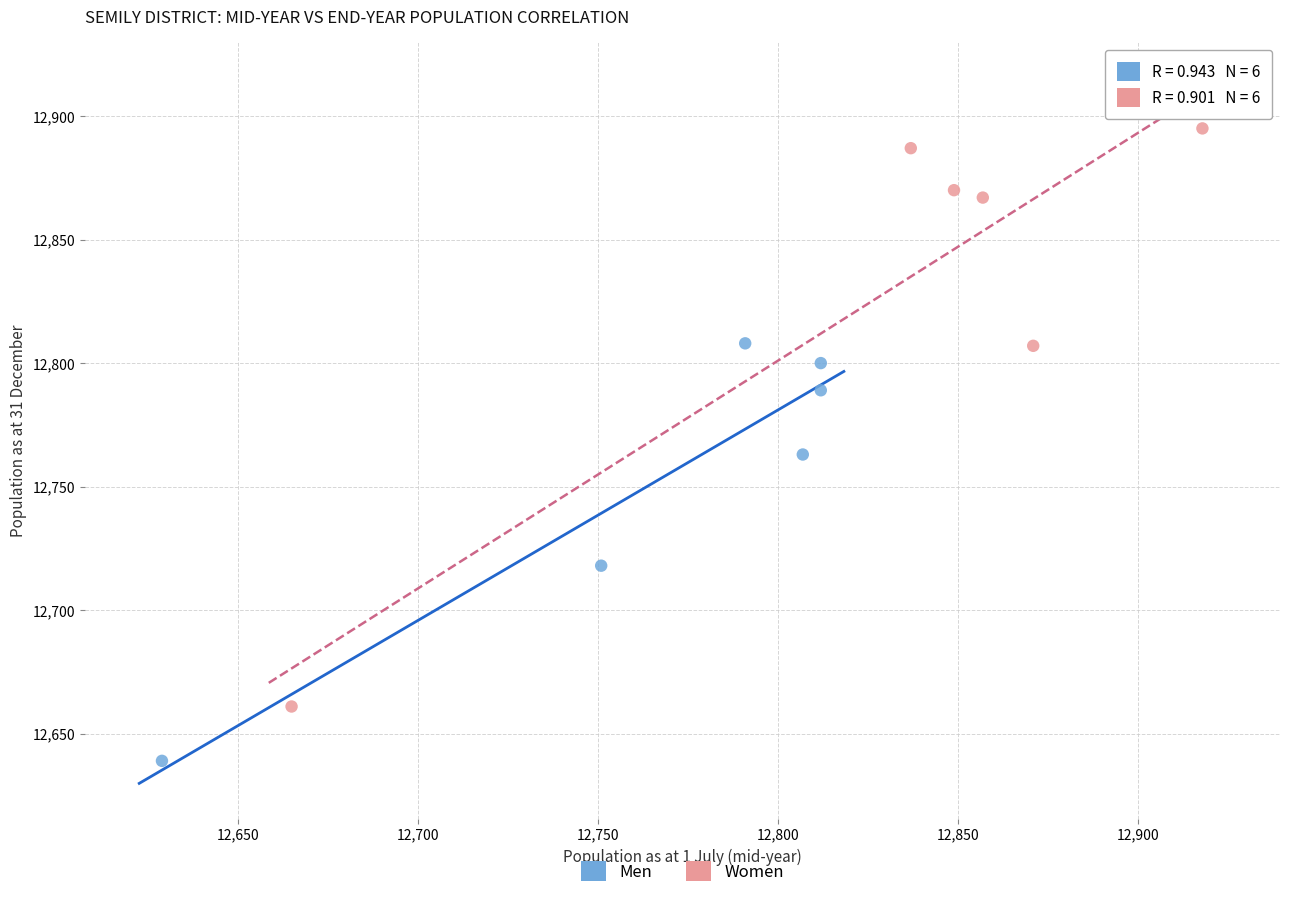

Which series contains the highest Y value?

Women